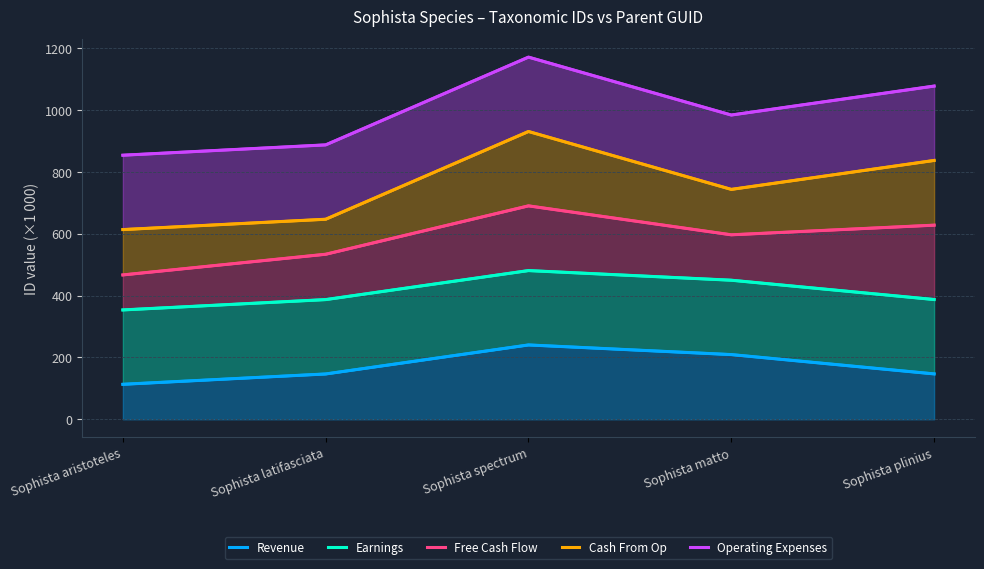

What are all the series names shown in the legend?

Revenue, Earnings, Free Cash Flow, Cash From Op, Operating Expenses